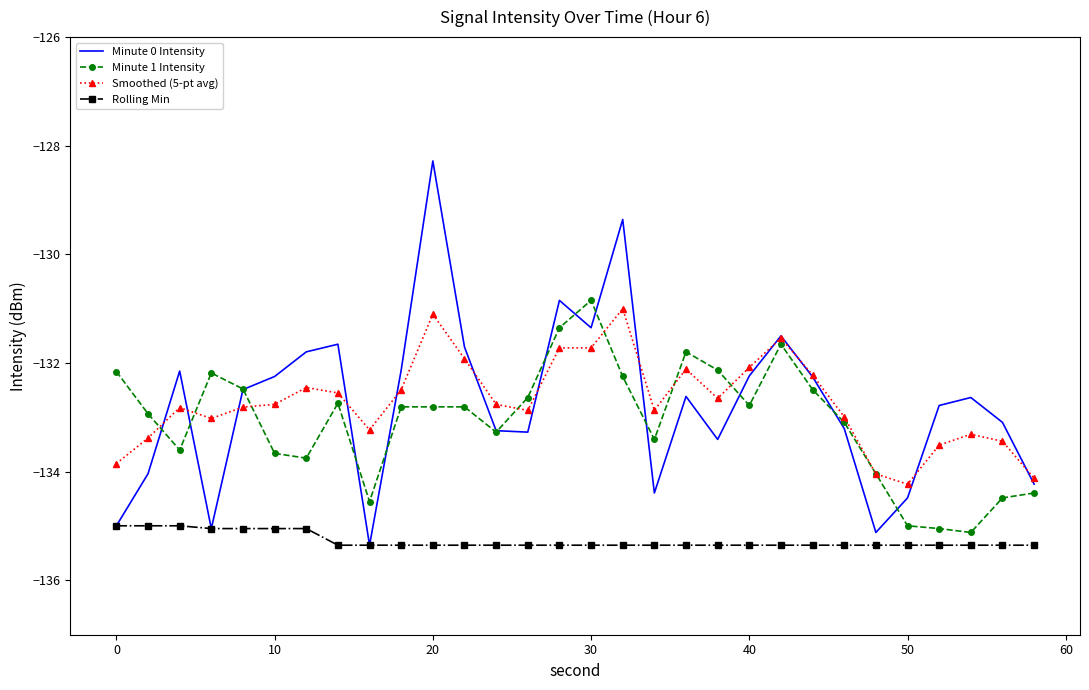

Which series has the largest range (max minus min)?

Minute 0 Intensity